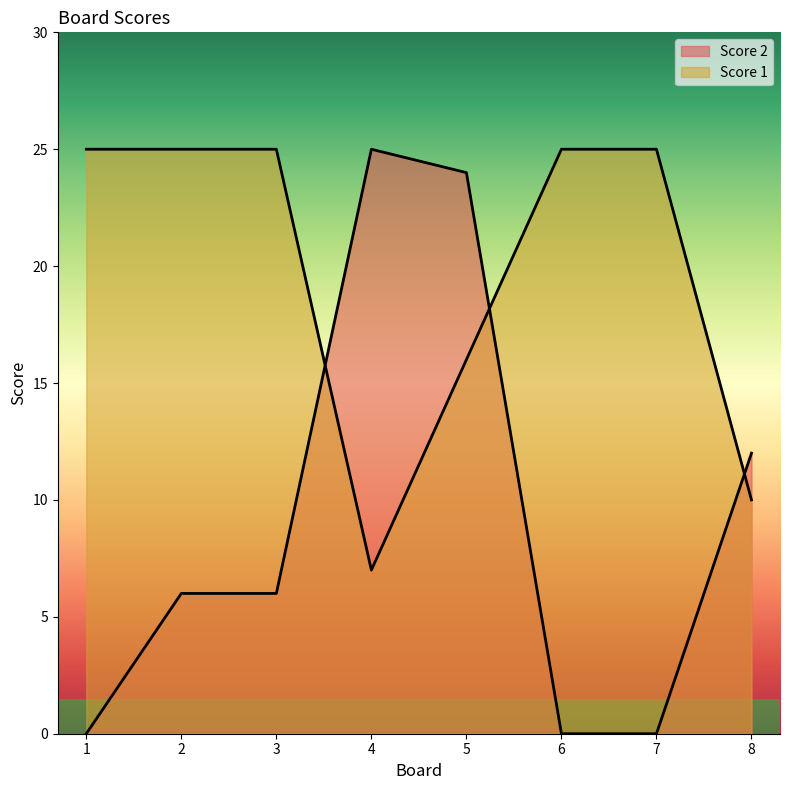

Which label corresponds to the smallest value in the chart?

1